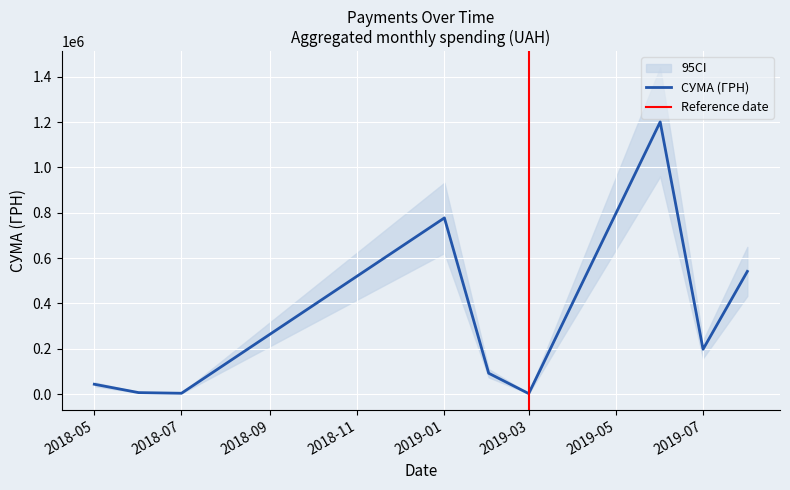

What is the maximum value for СУМА (ГРН)?

1201156.7